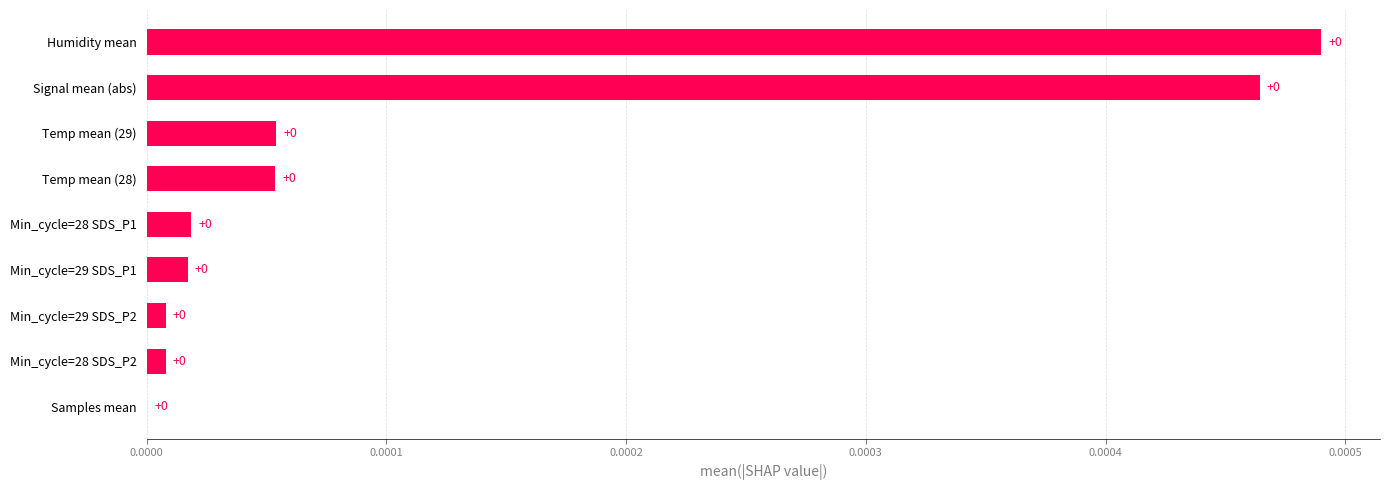

True or false: the data shows 0.0 at Min_cycle=28 SDS_P1.

True